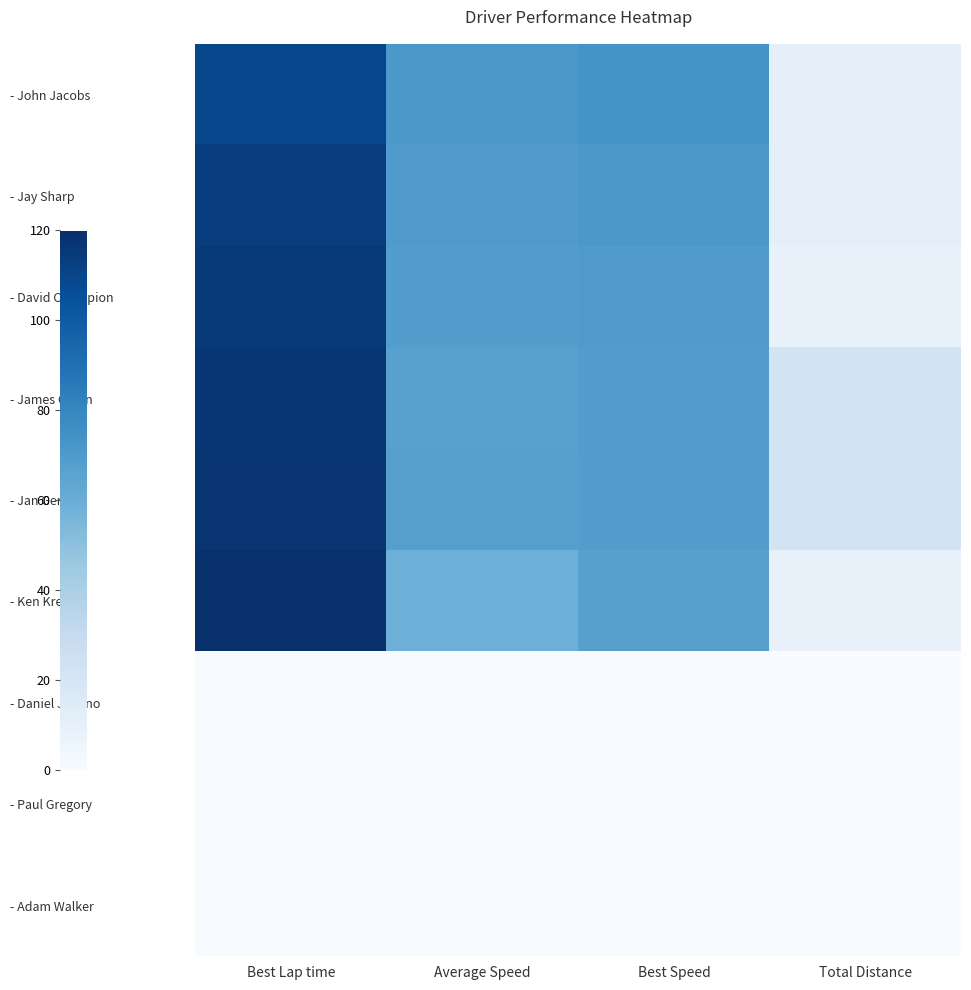

What is the difference between the highest and lowest values at Best Speed?

73.5